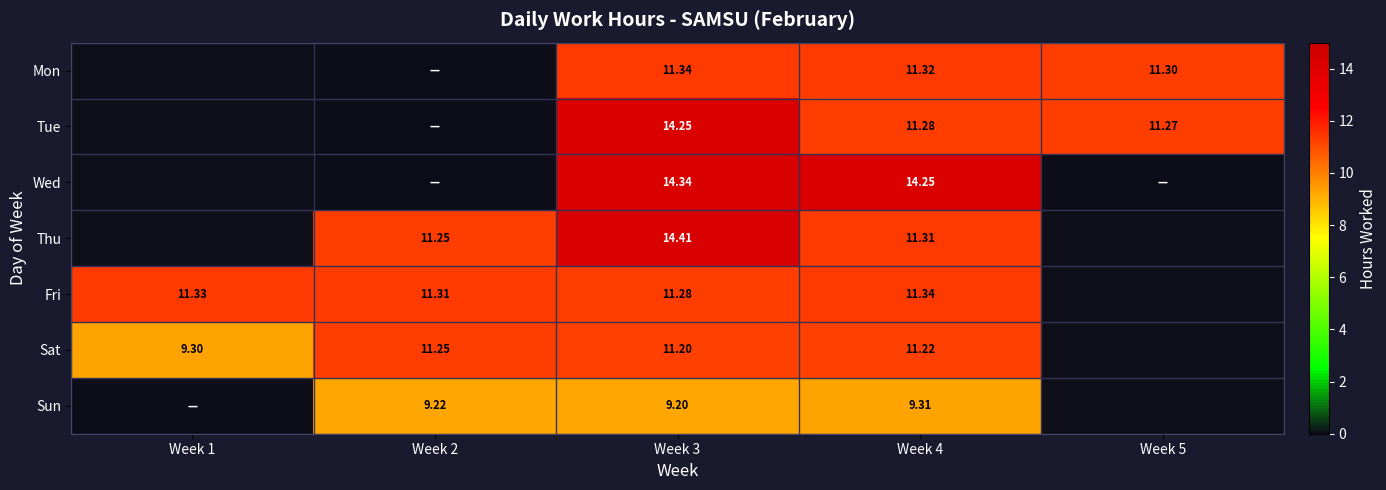

How many values in the Sat series exceed 11?

3